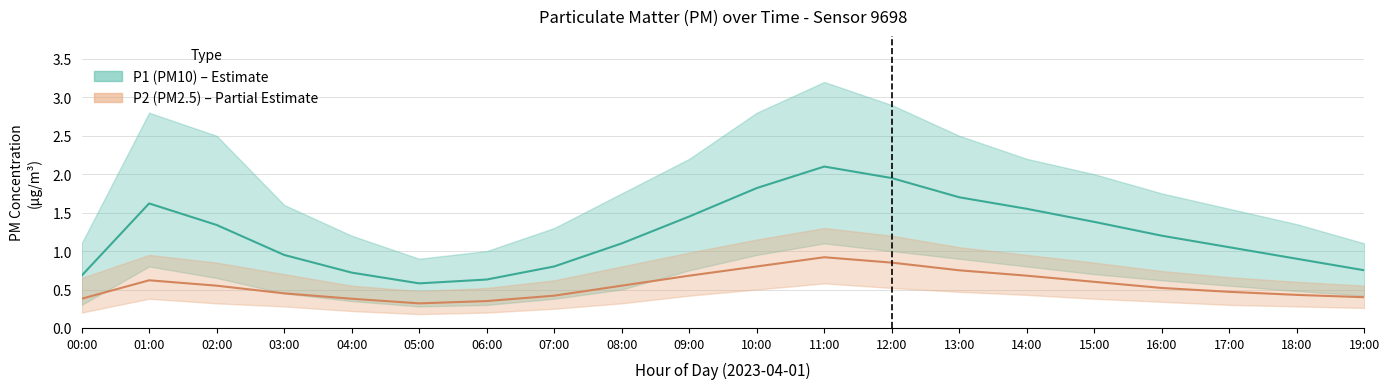

What is the label of the 1st point from the left?

00:00